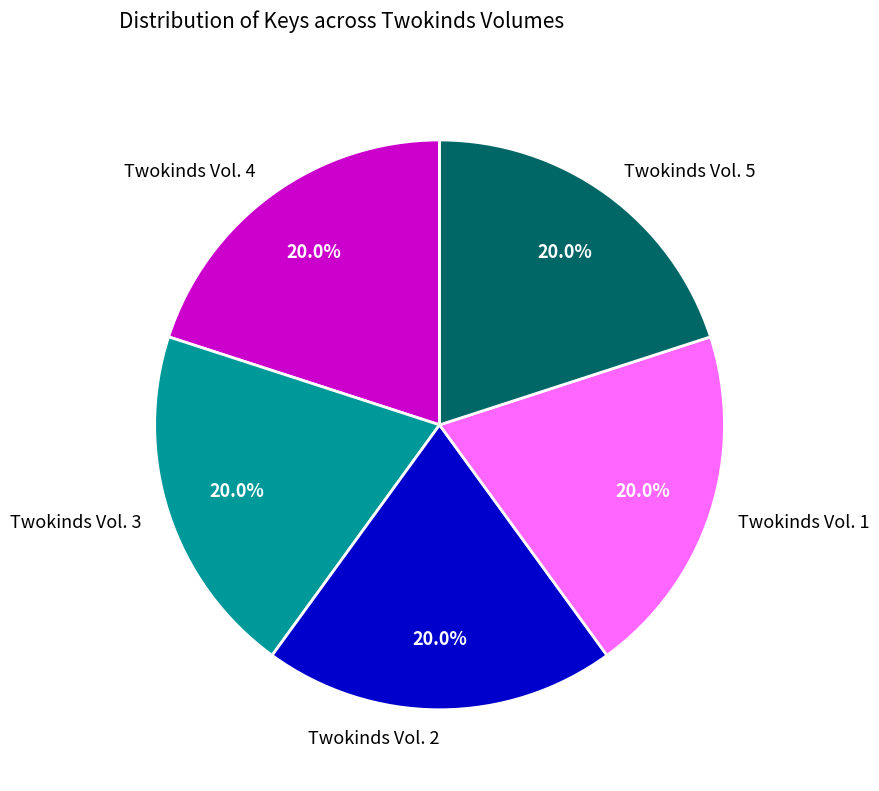

Does Twokinds Vol. 5 account for over 50% of the chart?

No